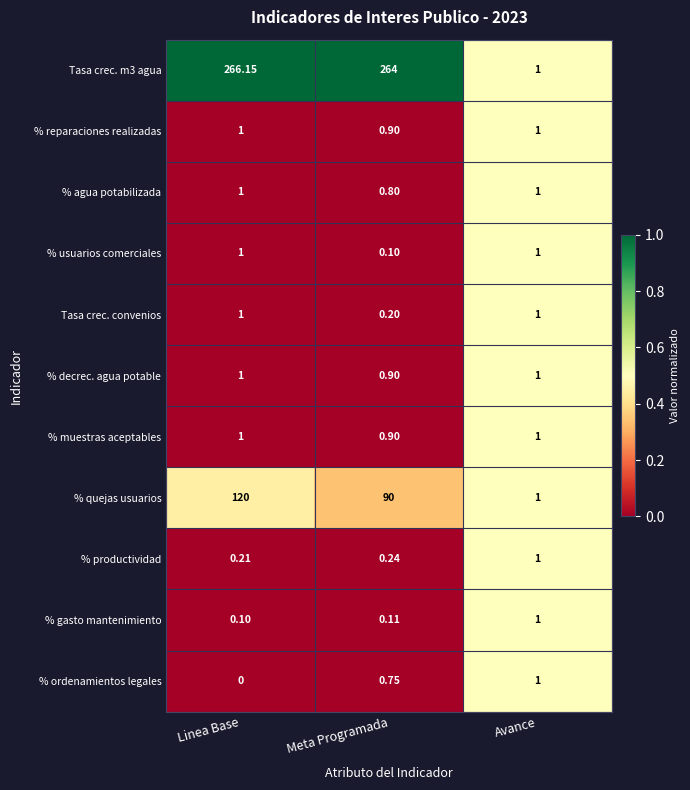

Which label corresponds to the largest value in the chart?

Linea Base